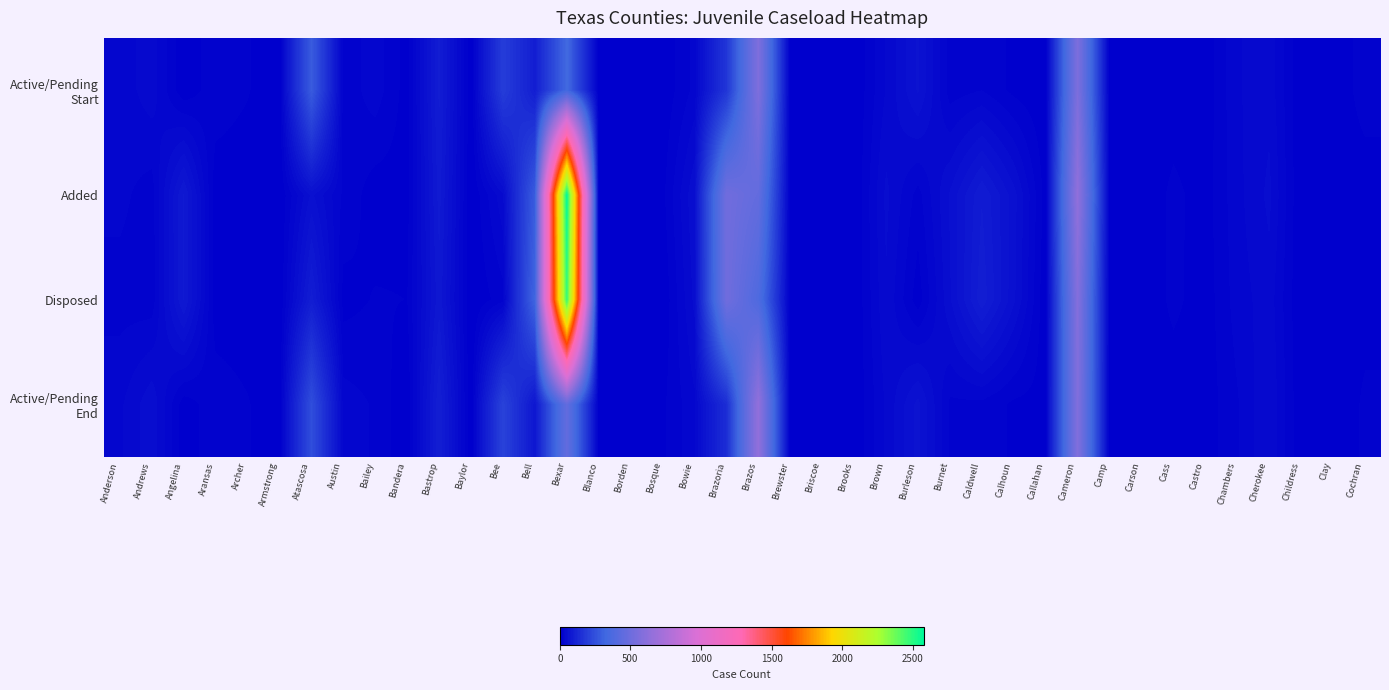

At how many categories does at least one series exceed 2504?

1